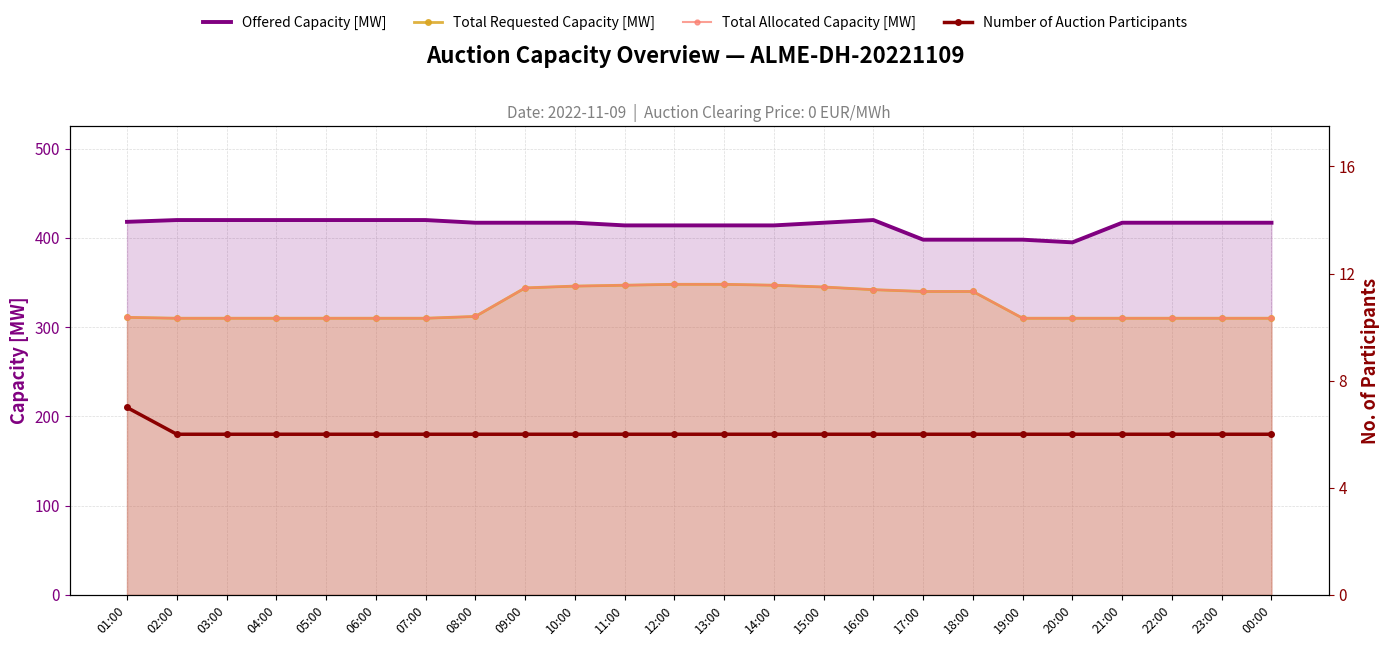

What position from the right is 19:00?

6